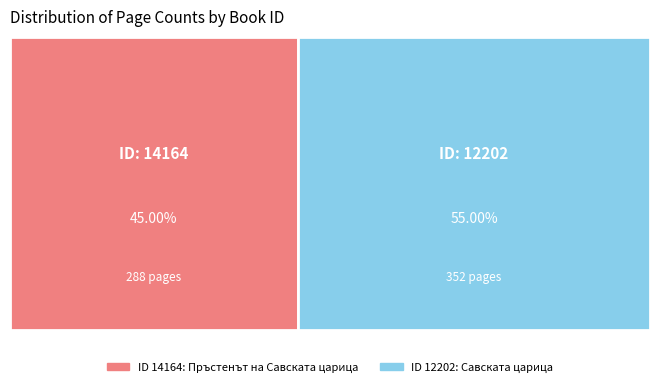

True or false: 14164 accounts for 45% of the total.

True